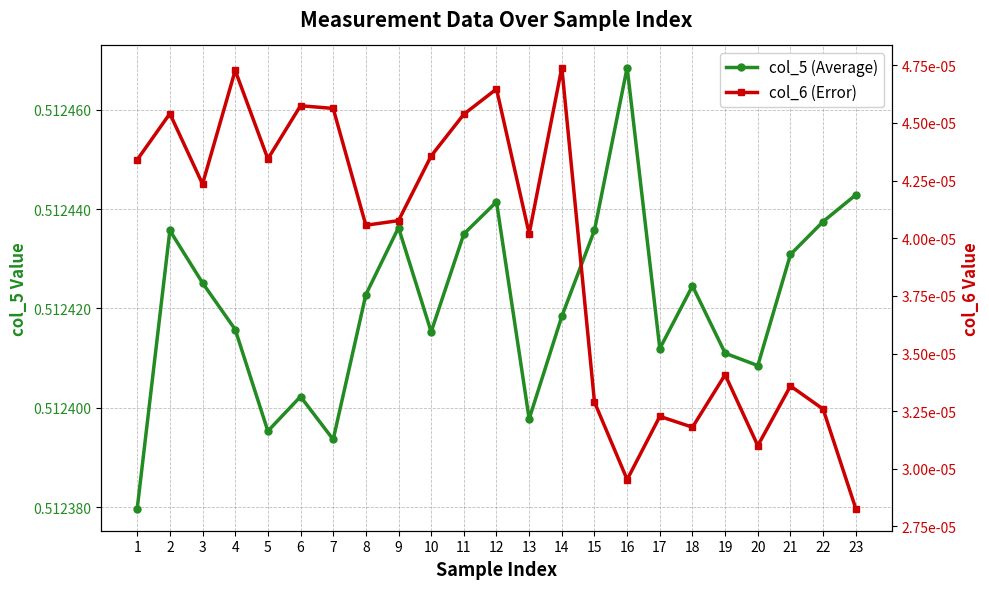

The col_6 (Error) series shows 0.0 at 23. True or false?

True